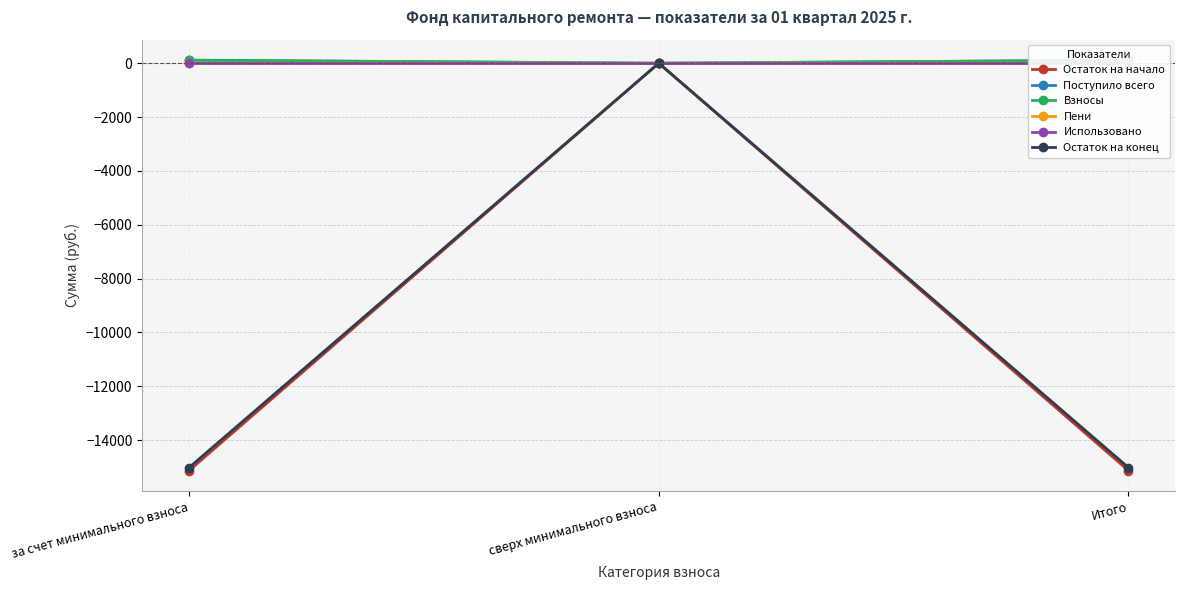

Is the value of Взносы at Итого greater than the value of Поступило всего at Итого?

No